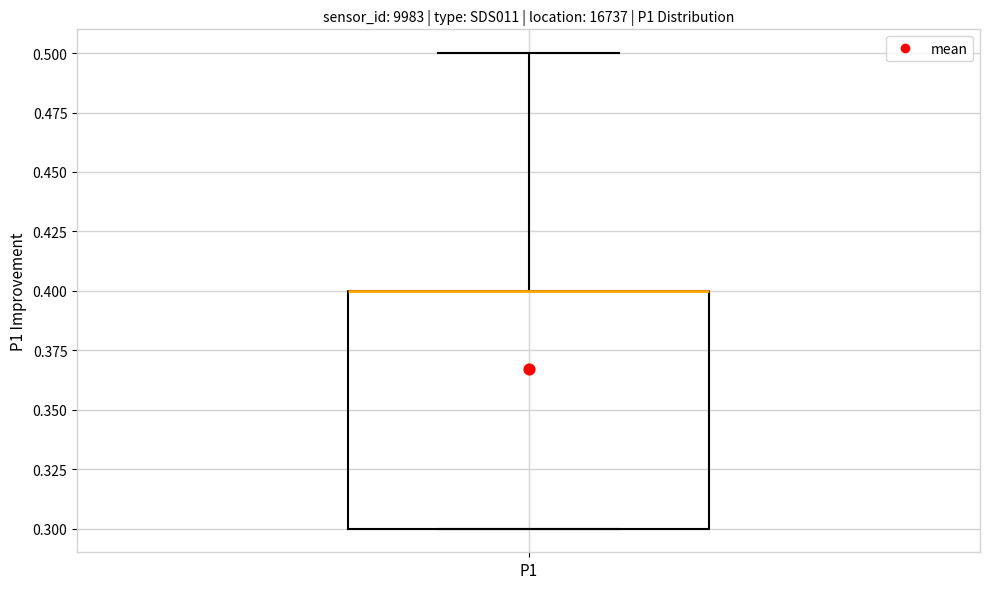

Read this box plot against the y-axis: the position of the median line, the range covered by the box, and the ends of both whiskers. The values are not printed on the chart, so give them approximately, as read against the axis.

median 0.4 (drawn on the box's upper edge), box 0.3 to 0.4, whiskers 0.3 to 0.5